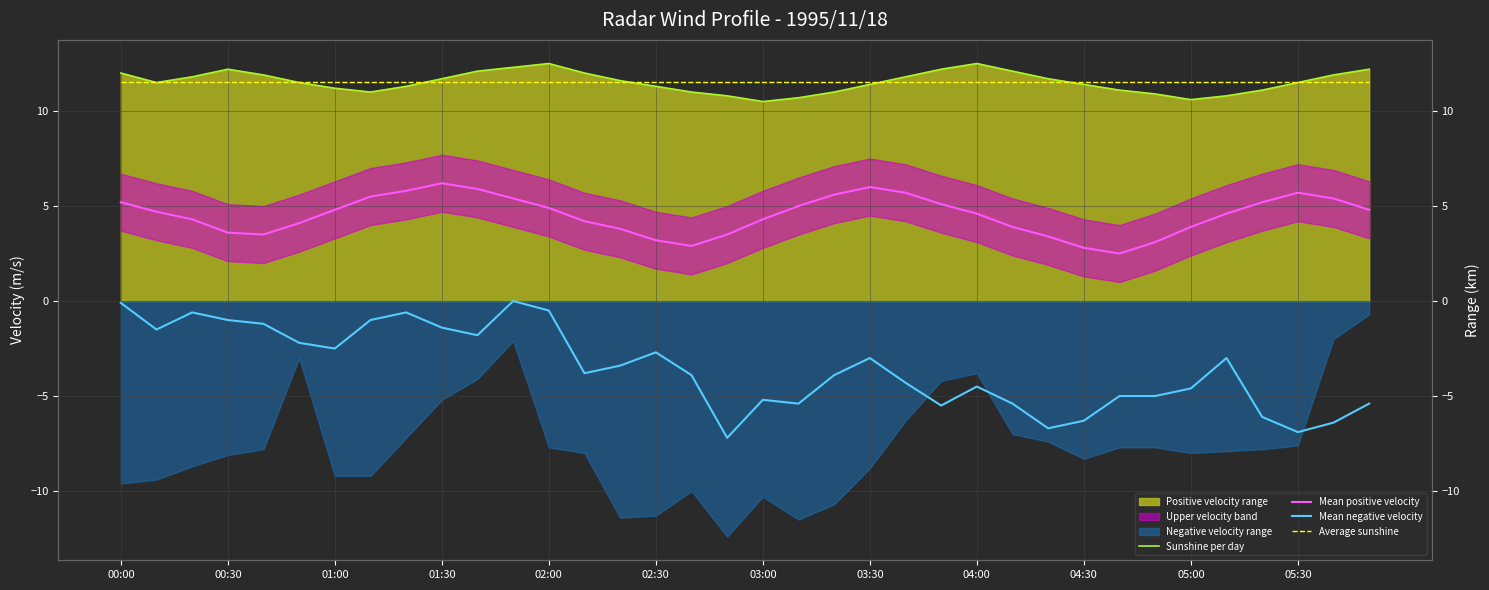

What is the difference between the highest and lowest values at 31?

14.5